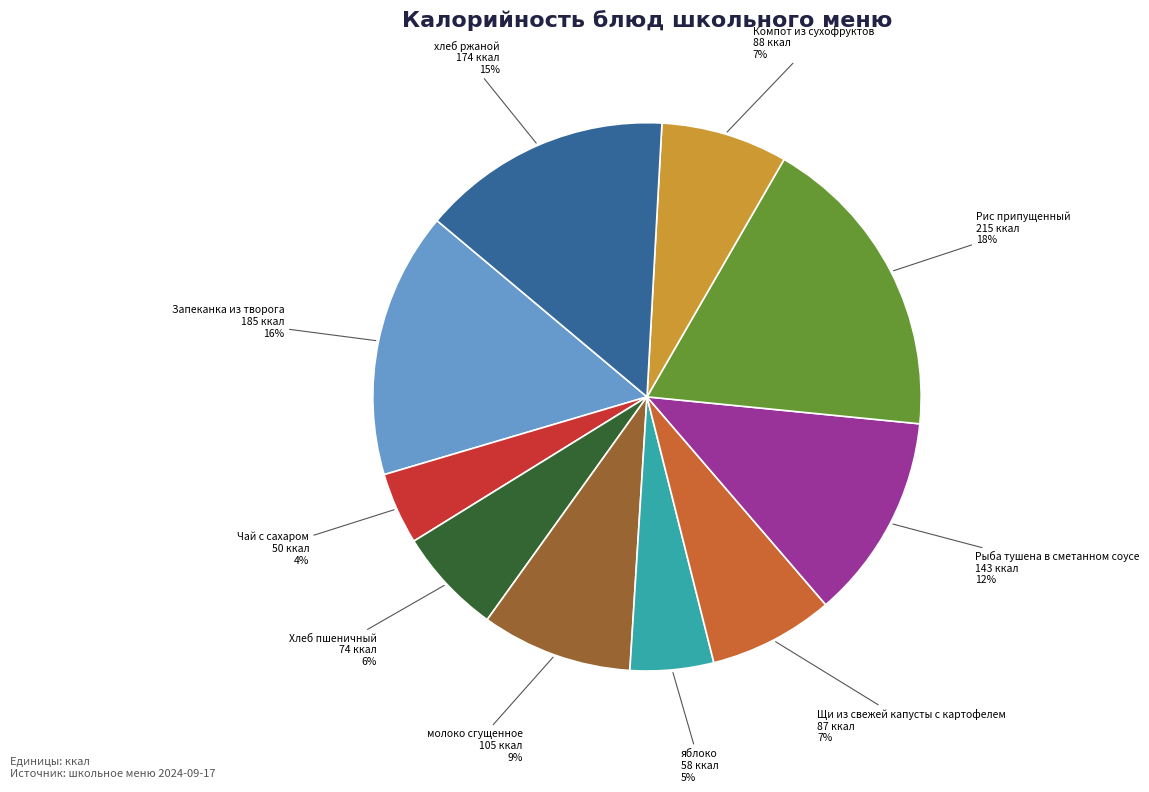

Is there a majority slice in this chart?

No